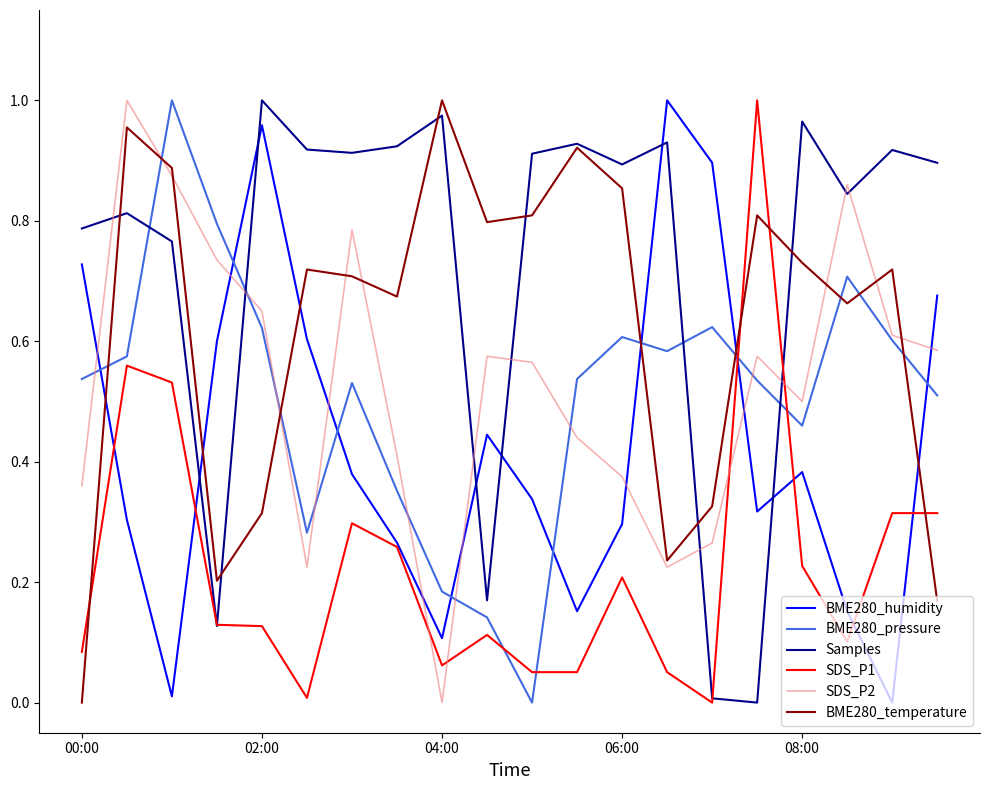

How many intersections are there between BME280_humidity and BME280_temperature?

6